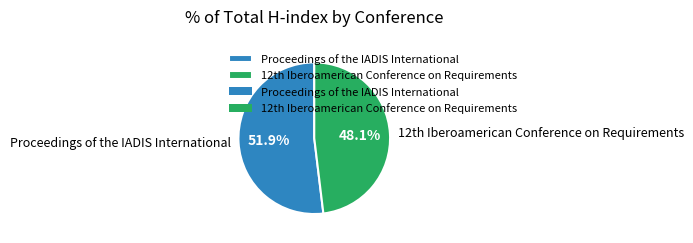

Is Proceedings of the IADIS International the majority of the pie?

Yes